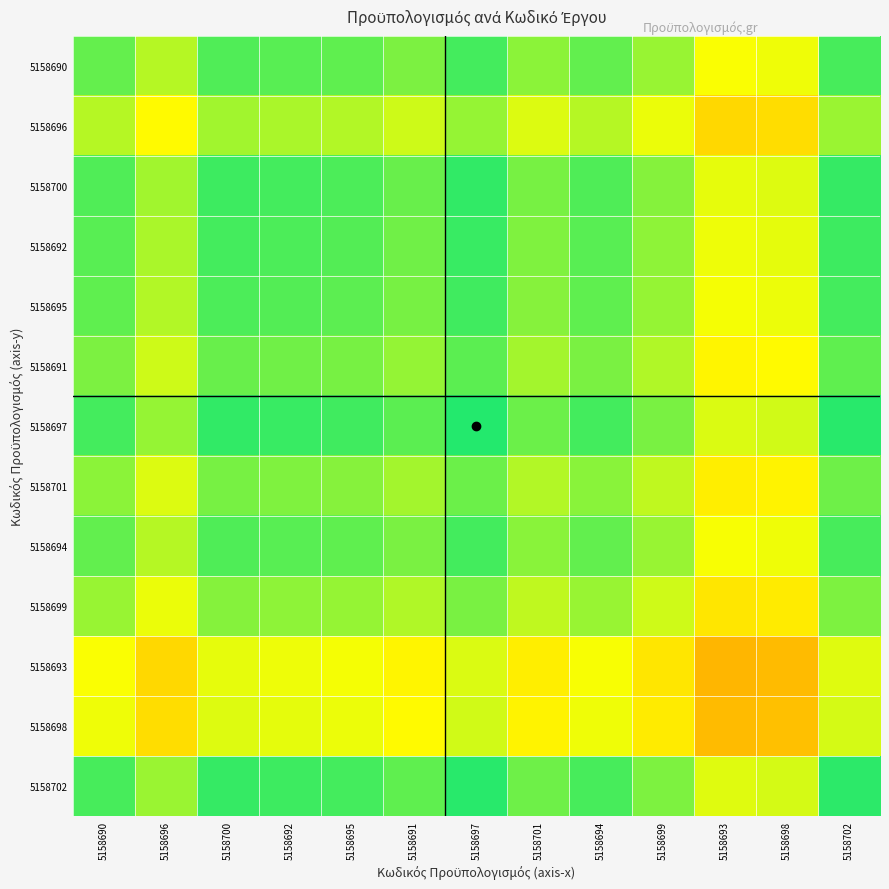

At how many categories does at least one series exceed 49720?

13